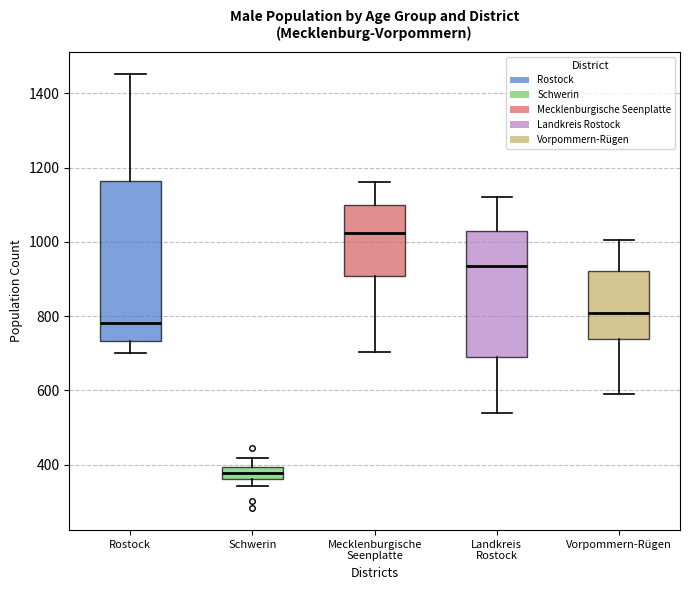

Reading left to right, transcribe this box plot: for each box, give where its median line is, the range the box spans, and where its two whiskers end, as read against the y-axis. The values are not printed on the chart, so give them approximately, as read against the axis.

Rostock: median 780, box 740 to 1160, whiskers 700 to 1460
Schwerin: median 380, box 360 to 400, whiskers 340 to 420
Mecklenburgische Seenplatte: median 1020, box 900 to 1100, whiskers 700 to 1160
Landkreis Rostock: median 940, box 680 to 1020, whiskers 540 to 1120
Vorpommern-Rügen: median 800, box 740 to 920, whiskers 600 to 1000